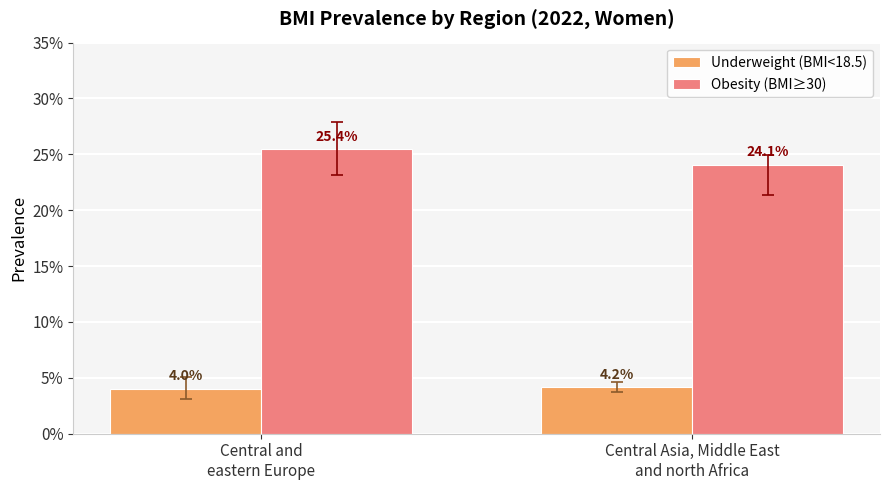

What are all the series names shown in the legend?

Underweight (BMI<18.5), Obesity (BMI≥30)